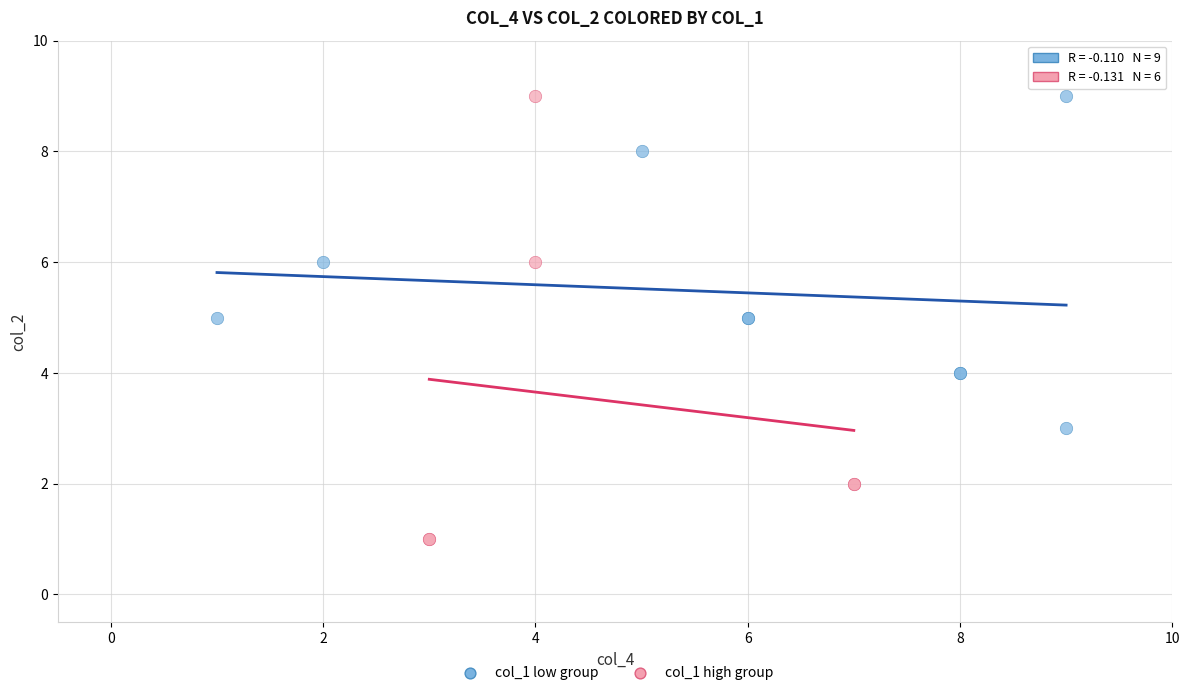

Which series contains the lowest Y value?

col_1 high group